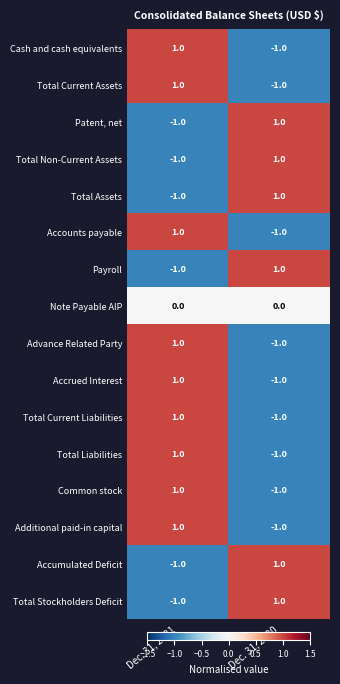

The value of Accumulated Deficit at Dec. 31, 2021 is -1. True or false?

True